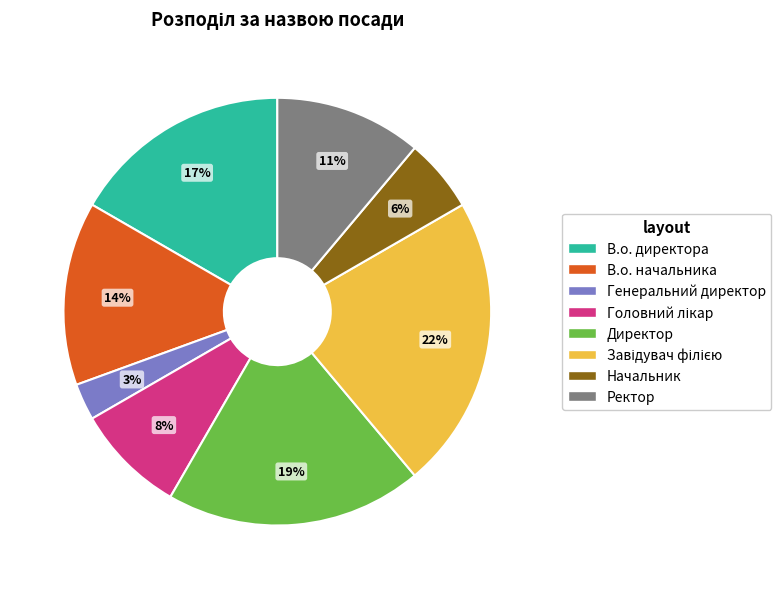

To the nearest percent, what percentage of the pie is Директор?

19%